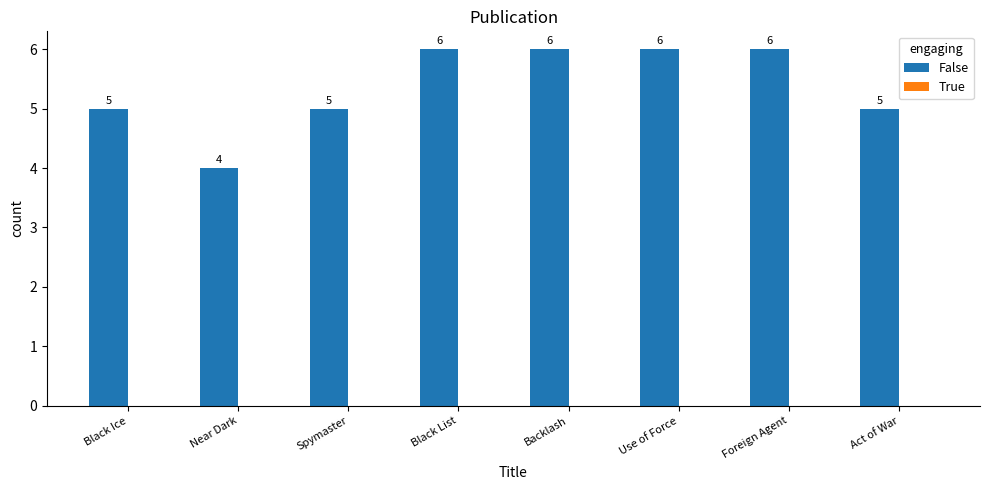

Is it true that the value at Use of Force is 9?

False